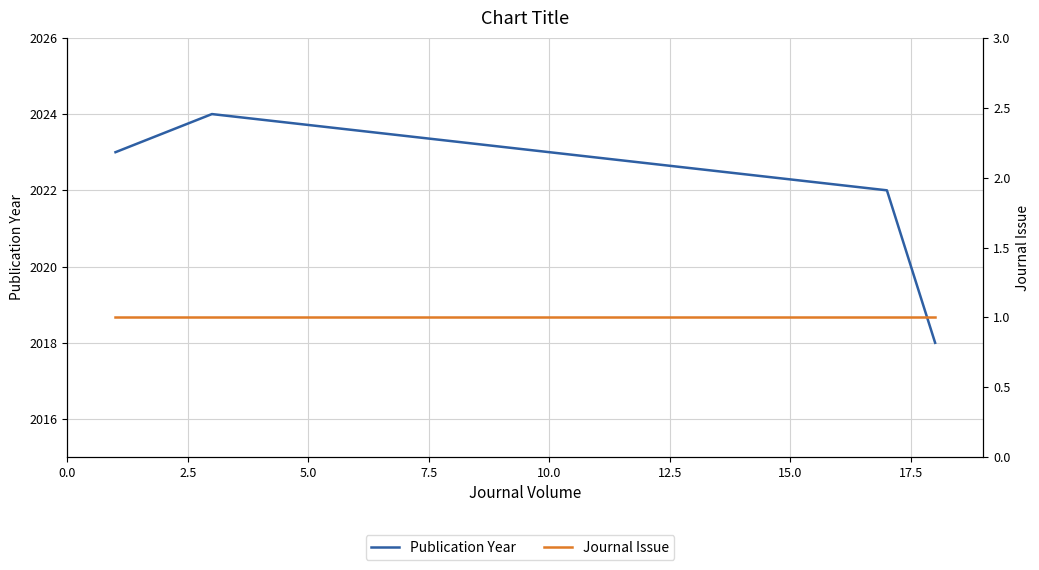

Rank the series by their maximum value, from lowest to highest.

Journal Issue, Publication Year